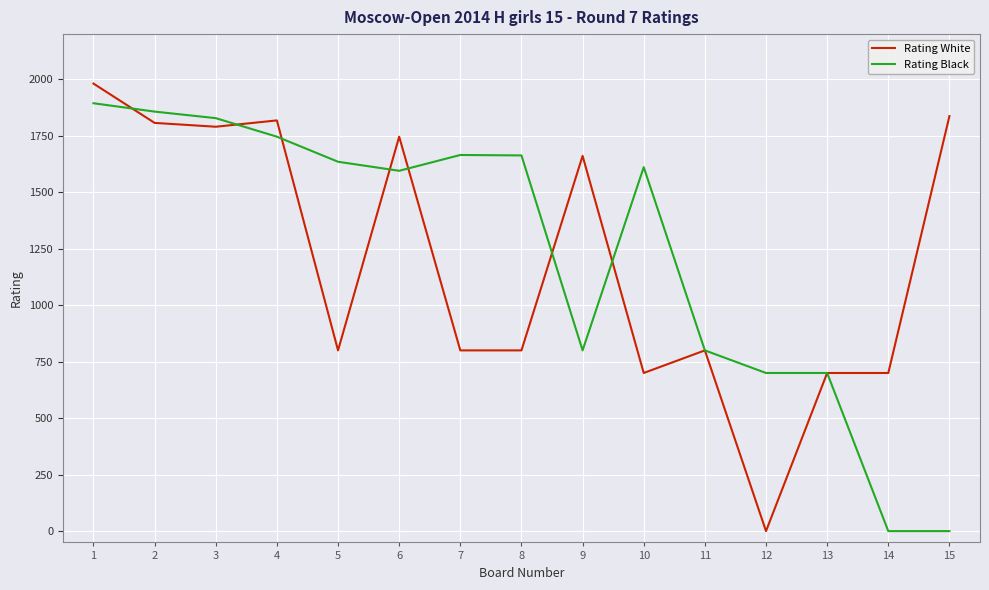

Which series changed the most between 7 and 11?

Rating Black